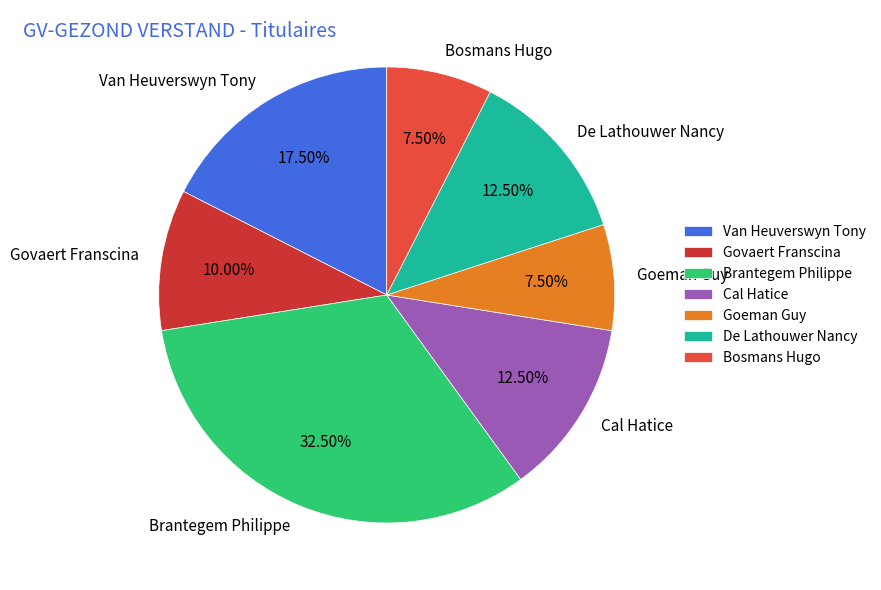

What is the total percentage of Govaert Franscina and Goeman Guy?

17.5%